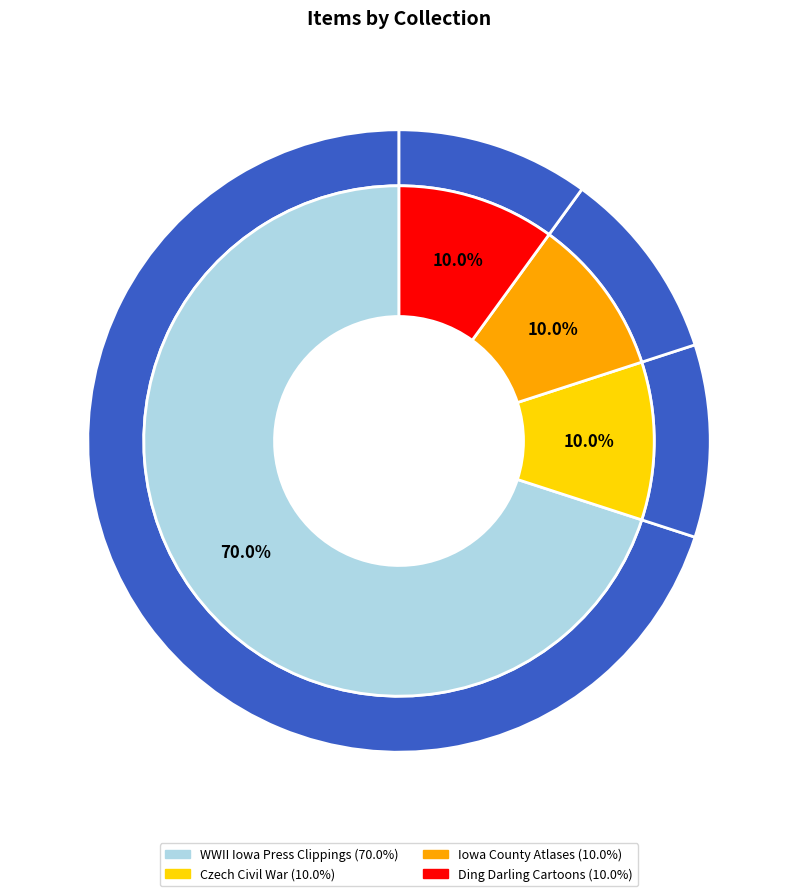

To the nearest percent, what is the average slice percentage?

25%